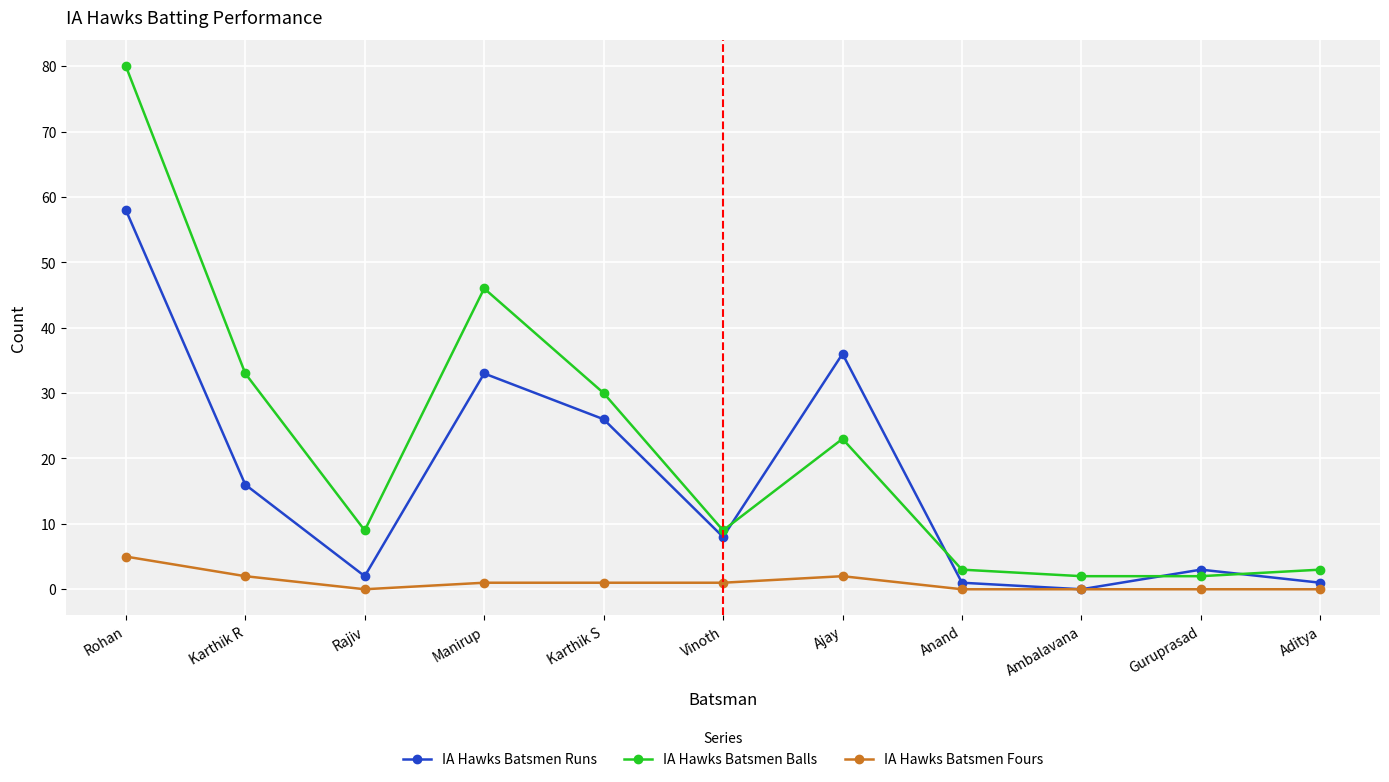

True or false: IA Hawks Batsmen Balls has a value of 13 at Karthik R.

False